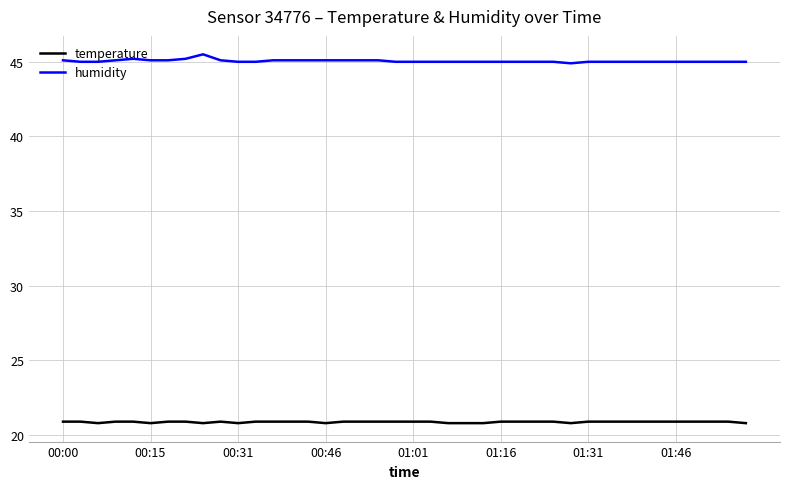

Rank the series by their maximum value, from highest to lowest.

humidity, temperature